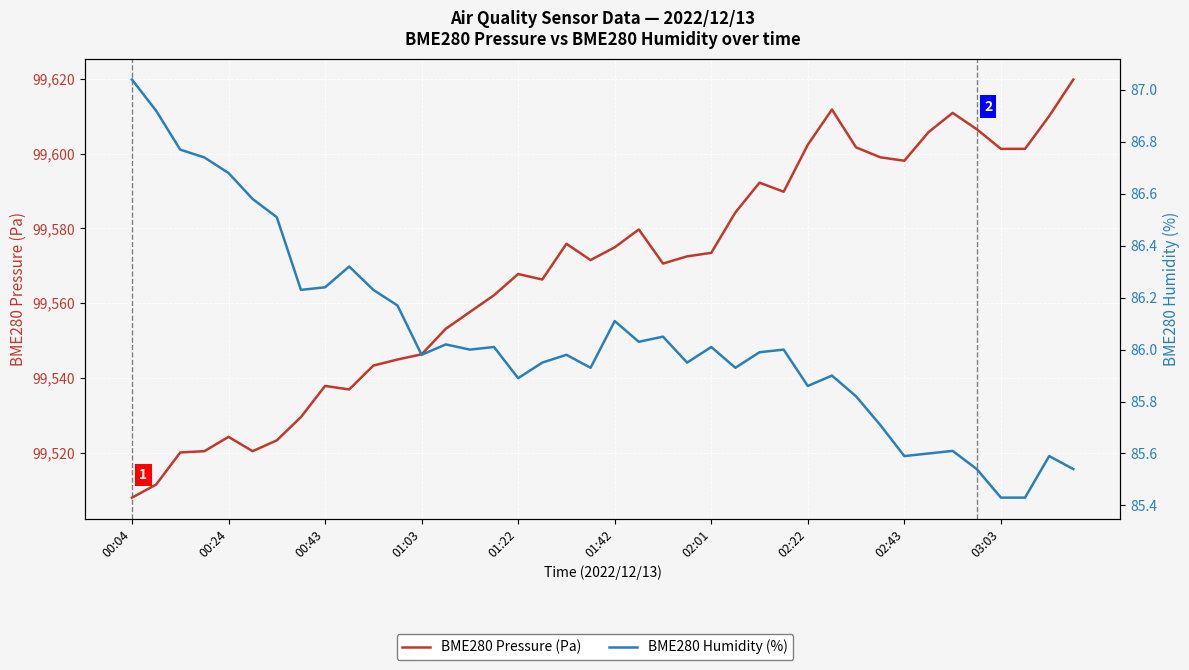

What is the difference between the maximum and minimum values in the BME280 Humidity (%) series?

1.6